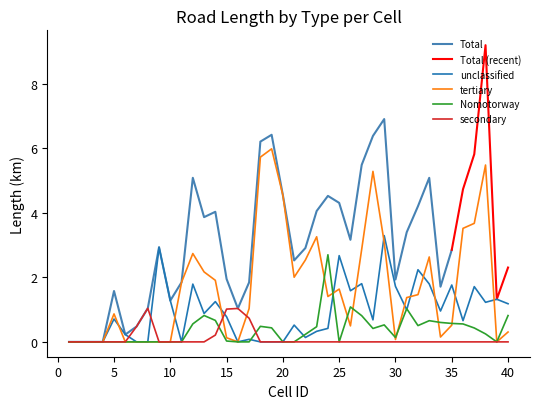

What is the sum of all unclassified values?

36.9